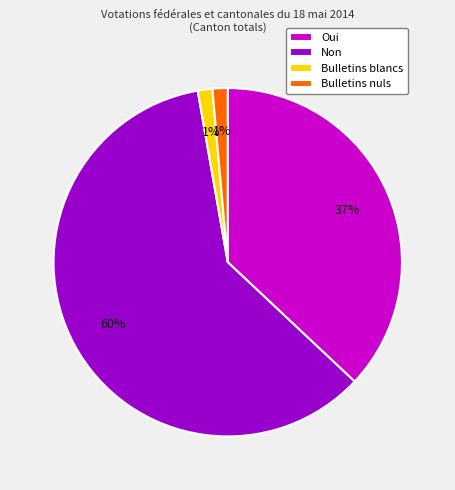

Is there a majority slice in this chart?

Yes